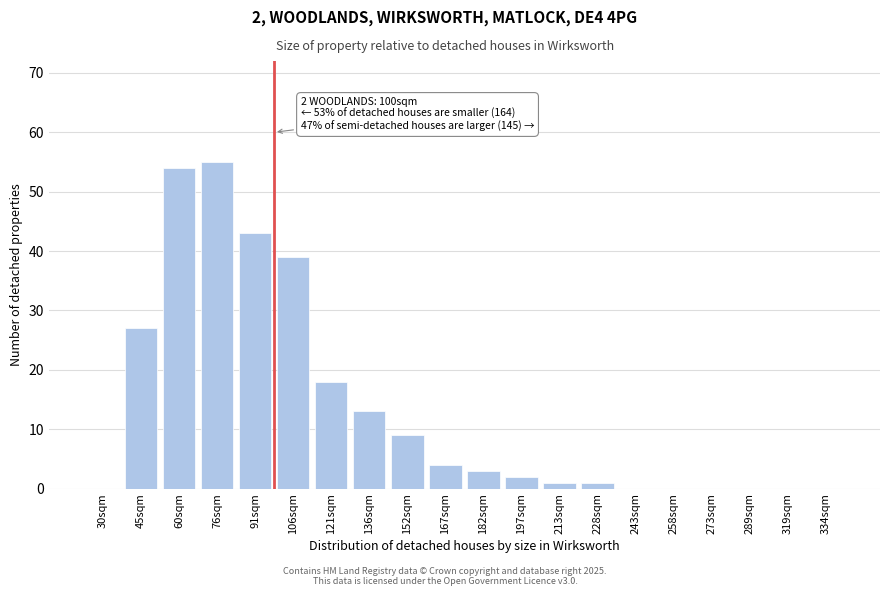

Reading left to right, extract all data points from this chart.

30sqm=0	45sqm=27	60sqm=54	76sqm=55	91sqm=43	106sqm=39	121sqm=18	136sqm=13	152sqm=9	167sqm=4	182sqm=3	197sqm=2	213sqm=1	228sqm=1	243sqm=0	258sqm=0	273sqm=0	289sqm=0	319sqm=0	334sqm=0